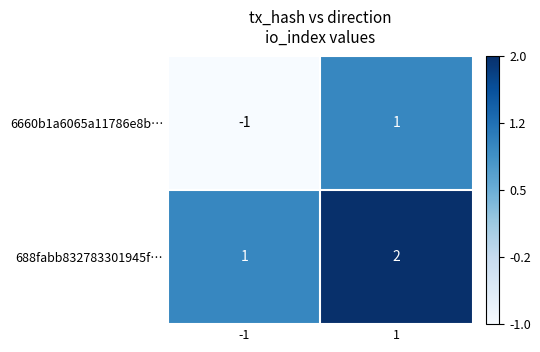

How many series are shown in this chart?

2